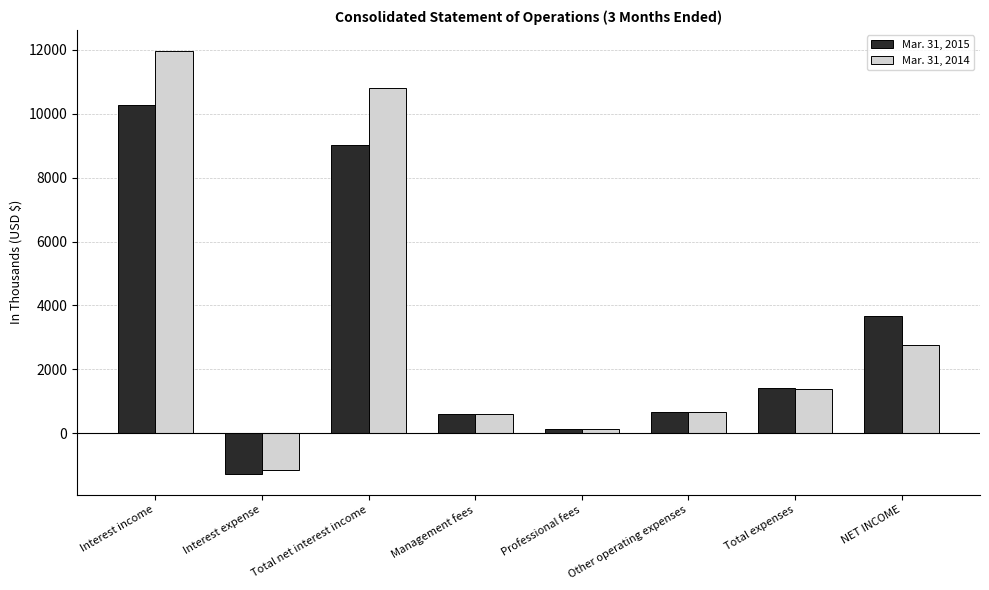

What is the difference between the Mar. 31, 2014 values at NET INCOME and Total net interest income?

8043